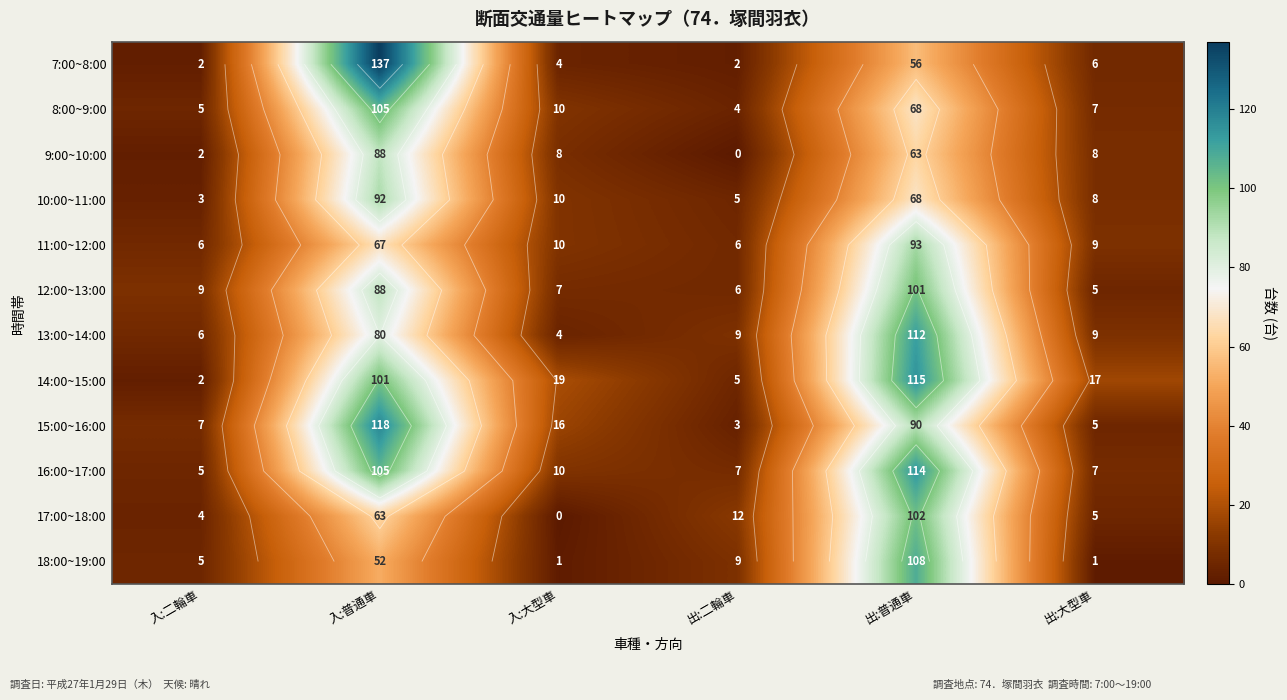

What is the greatest value displayed?

137